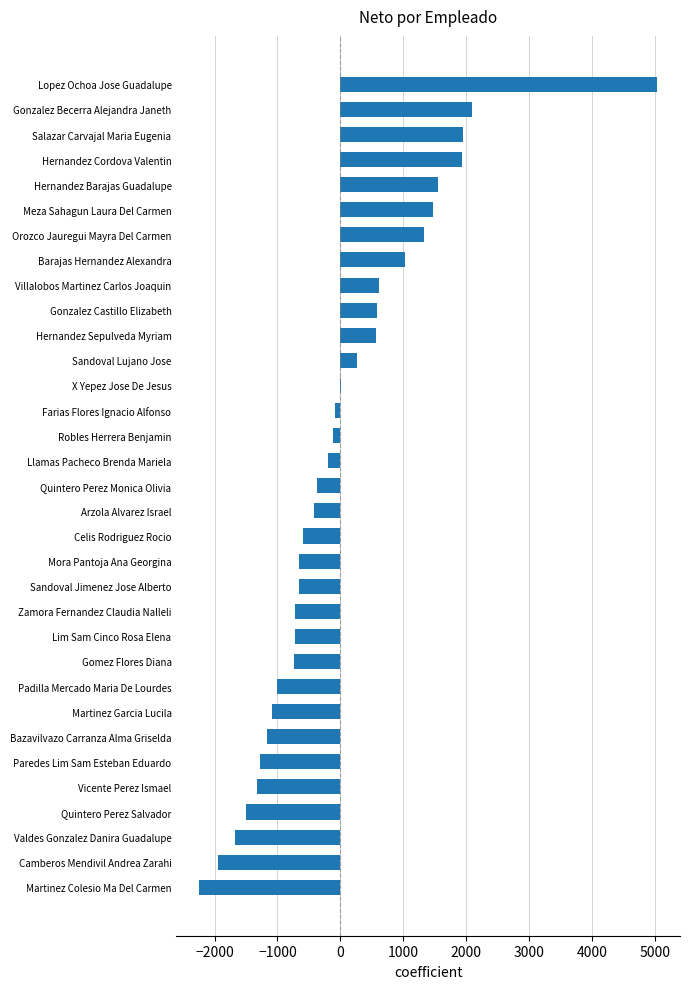

Are the bars grouped side by side (vs. stacked)?

No